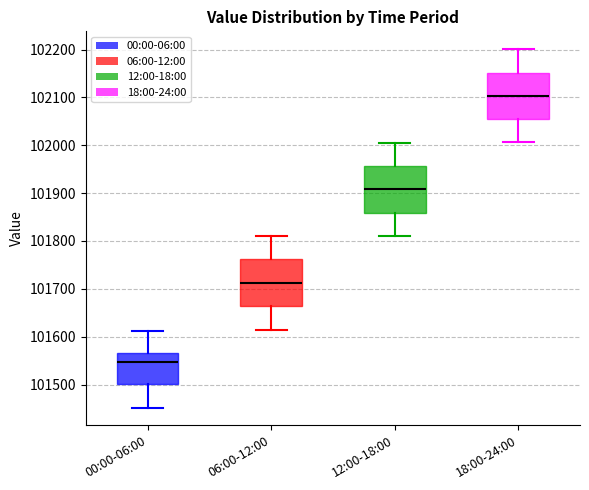

Reading left to right, read every box against the y-axis: the position of its median line, the range the box covers, and the ends of its whiskers. The values are not printed on the chart, so give them approximately, as read against the axis.

00:00-06:00: median 101550, box 101500 to 101560, whiskers 101450 to 101610
06:00-12:00: median 101710, box 101660 to 101760, whiskers 101620 to 101810
12:00-18:00: median 101910, box 101860 to 101960, whiskers 101810 to 102010
18:00-24:00: median 102100, box 102050 to 102150, whiskers 102010 to 102200